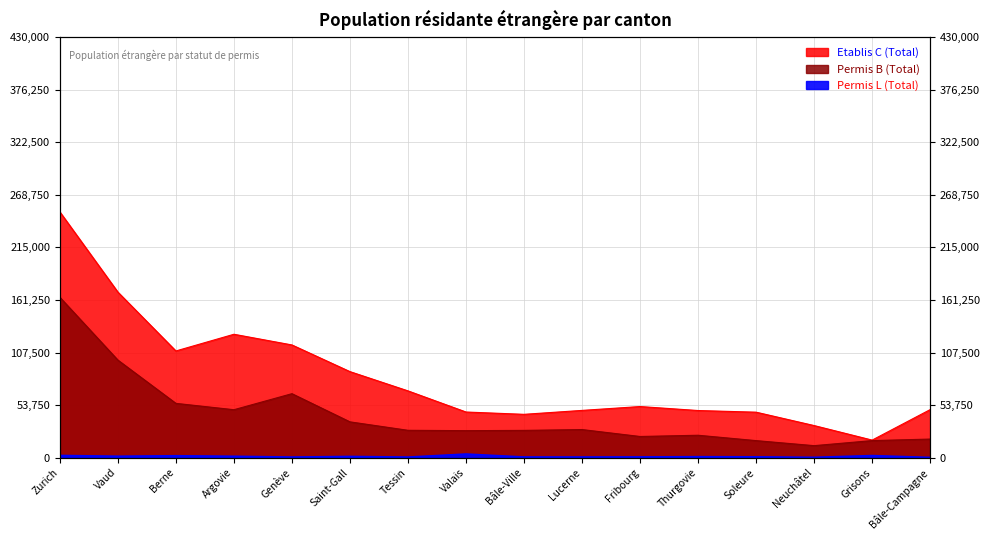

What is the sum of the Permis B (Total) values at Genève and Valais?

92963